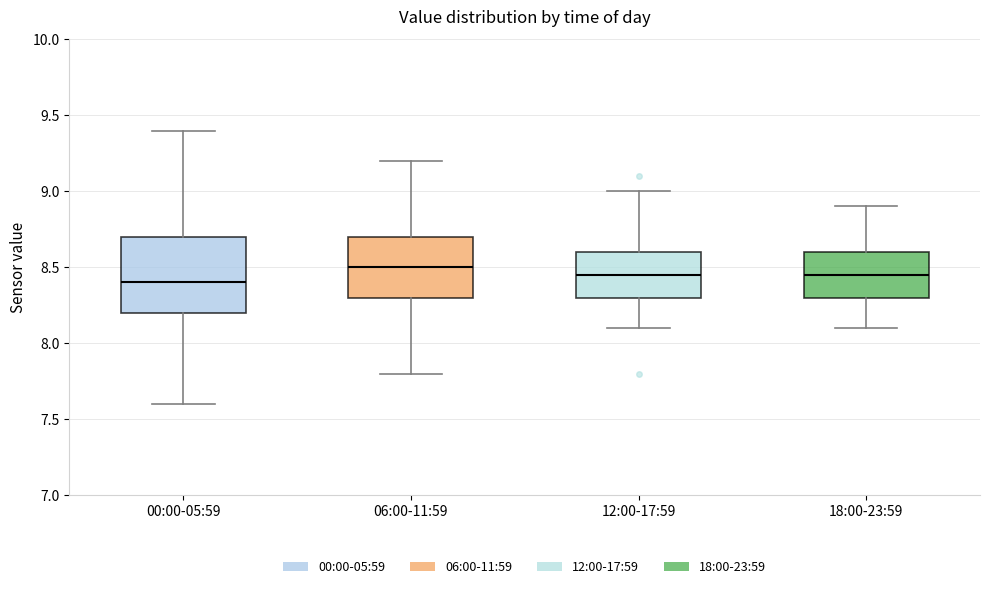

Reading left to right, transcribe this box plot: for each box, give where its median line is, the range the box spans, and where its two whiskers end, as read against the y-axis. The values are not printed on the chart, so give them approximately, as read against the axis.

00:00-05:59: median 8.40, box 8.20 to 8.70, whiskers 7.60 to 9.40
06:00-11:59: median 8.50, box 8.30 to 8.70, whiskers 7.80 to 9.20
12:00-17:59: median 8.45, box 8.30 to 8.60, whiskers 8.10 to 9.00
18:00-23:59: median 8.45, box 8.30 to 8.60, whiskers 8.10 to 8.90